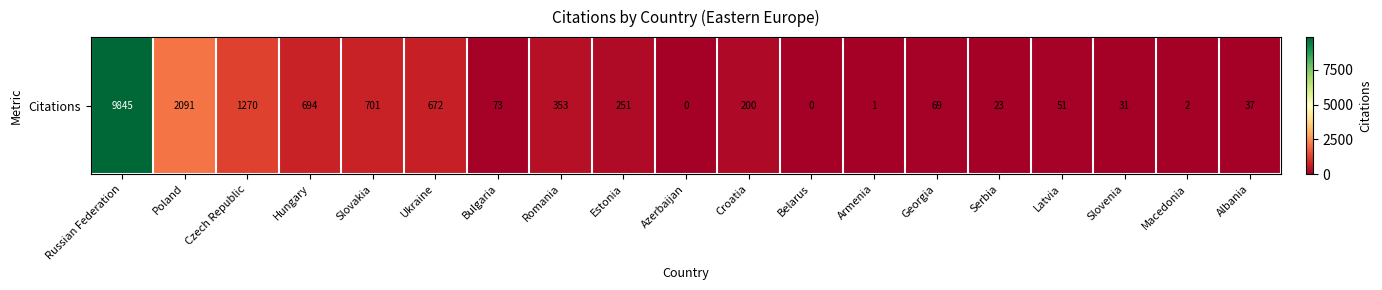

List the labels in order of value, largest first.

Russian Federation, Poland, Czech Republic, Slovakia, Hungary, Ukraine, Romania, Estonia, Croatia, Bulgaria, Georgia, Latvia, Albania, Slovenia, Serbia, Macedonia, Armenia, Azerbaijan, Belarus